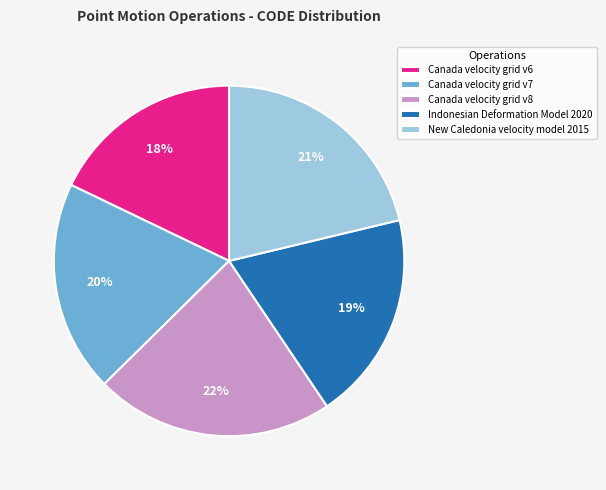

How many slices are in this pie chart?

5